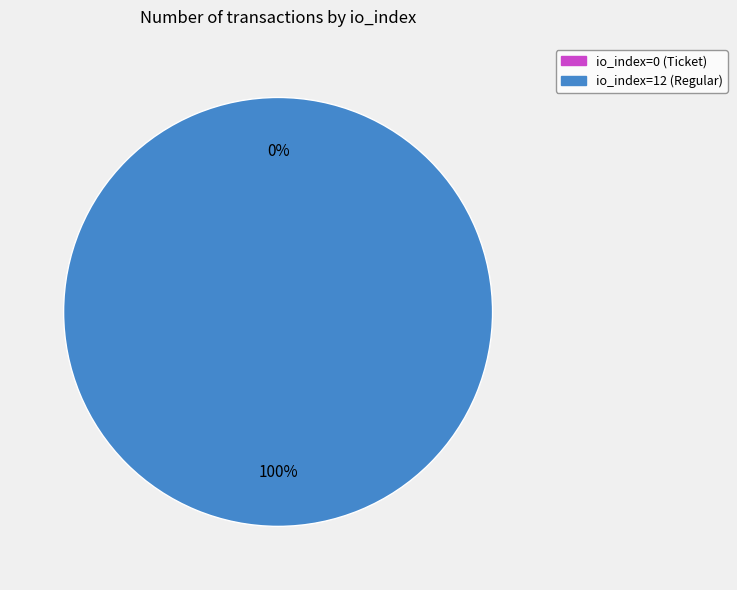

Does io_index=12 (Regular) account for over 50% of the chart?

Yes